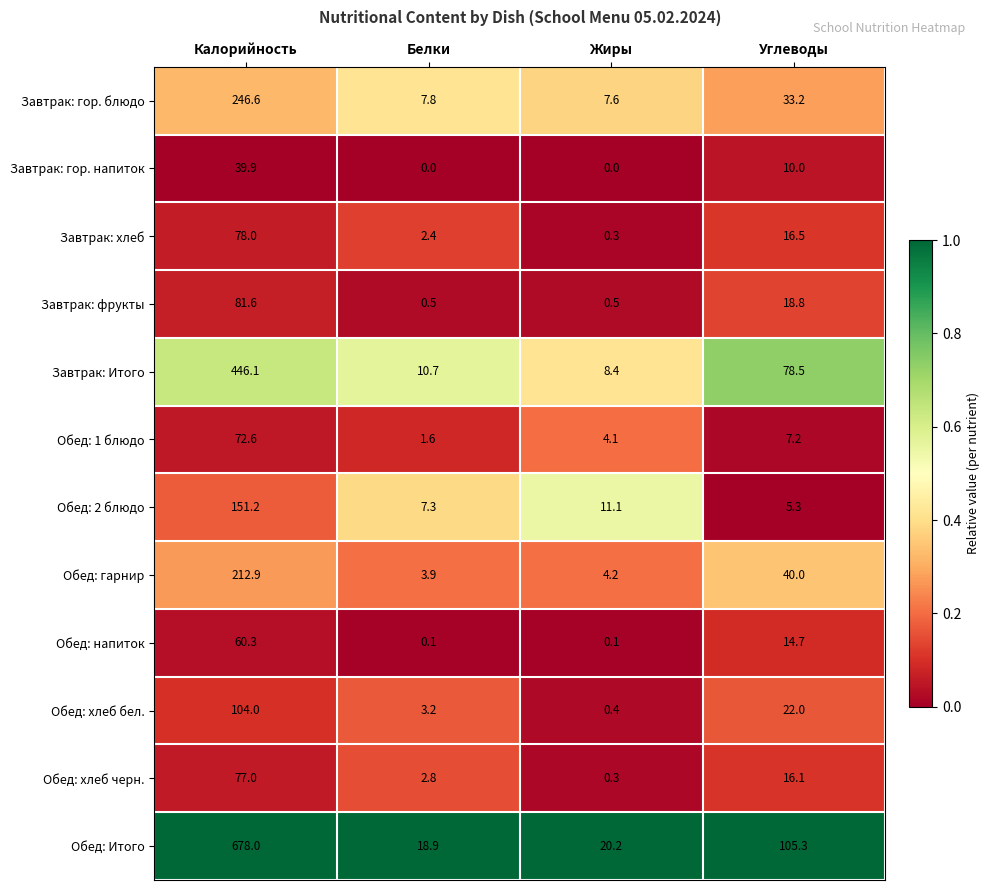

What is the greatest value displayed?

678.0